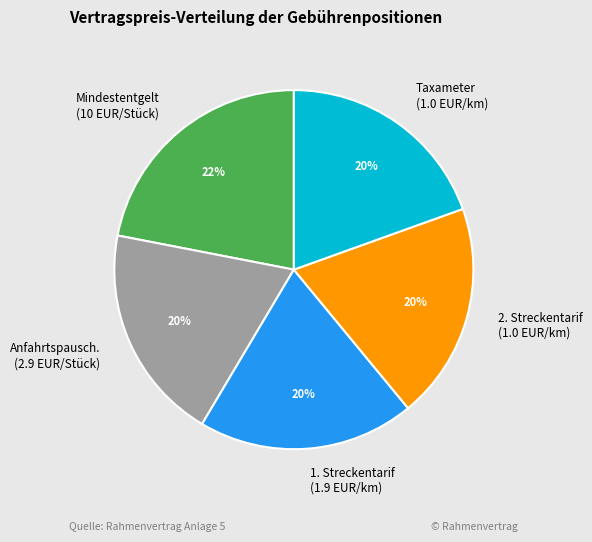

True or false: 1. Streckentarif (1.9 EUR/km) accounts for 20% of the total.

True